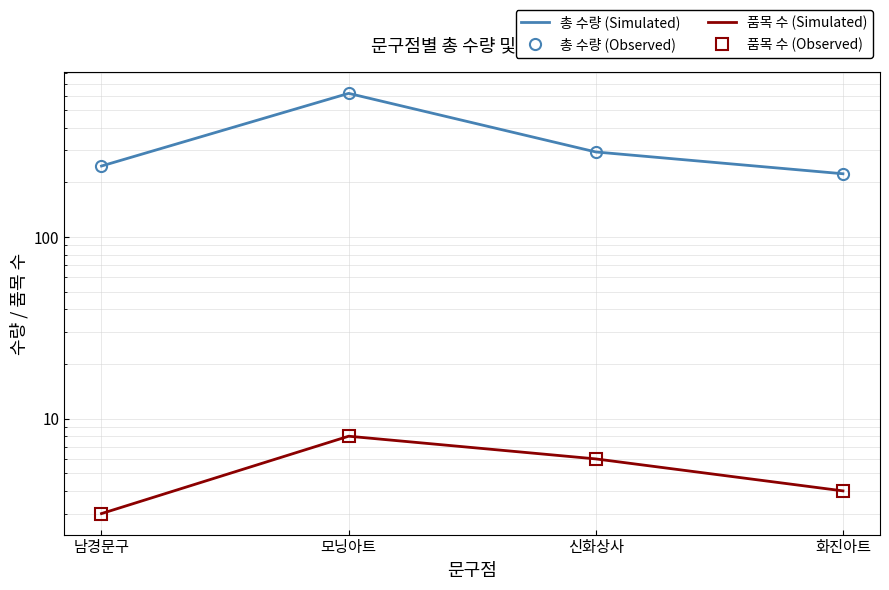

Reading left to right, transcribe all the data shown in this chart.

총 수량 (Simulated): 246	618	294	223
총 수량 (Observed): 246	618	294	223
품목 수 (Simulated): 3	8	6	4
품목 수 (Observed): 3	8	6	4